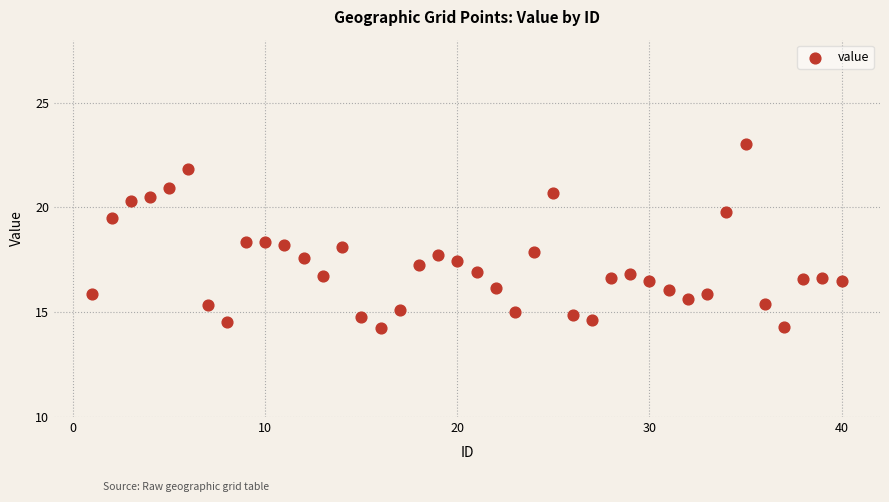

What is the range of Y values (max minus min)?

8.8